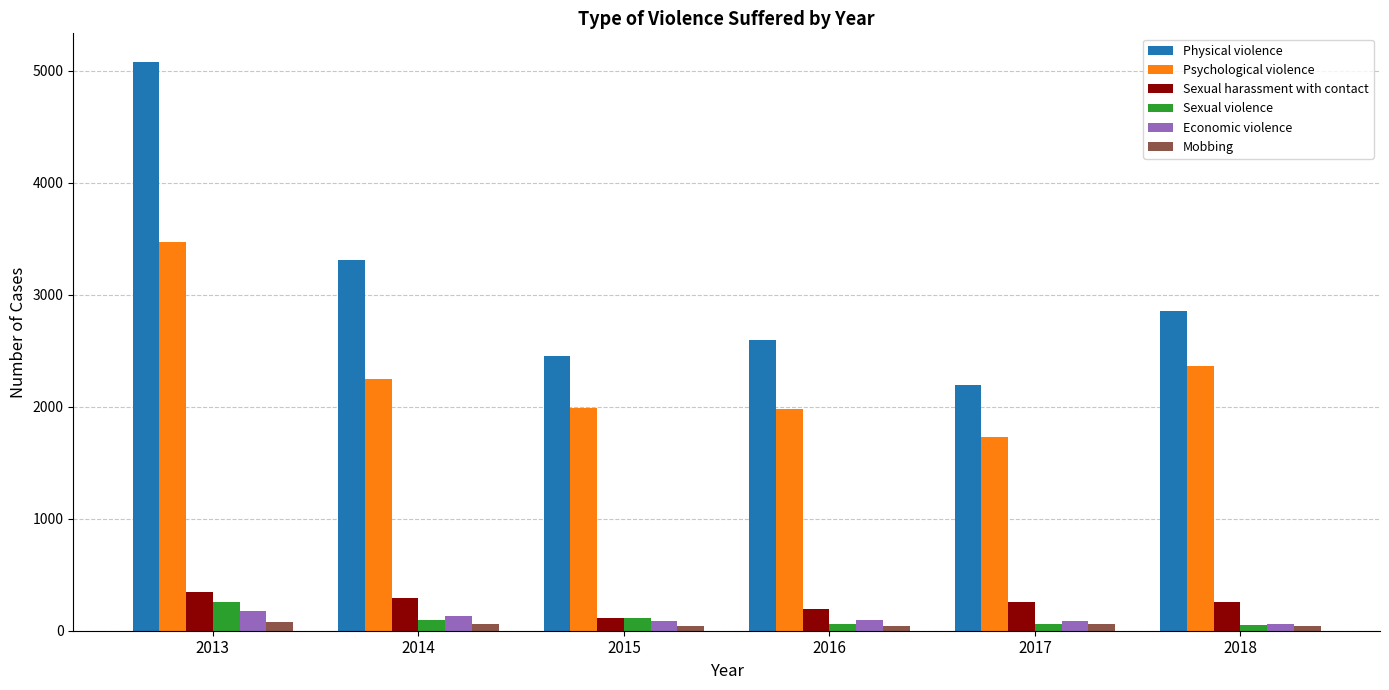

Is it true that Mobbing equals 44 at 2016?

True